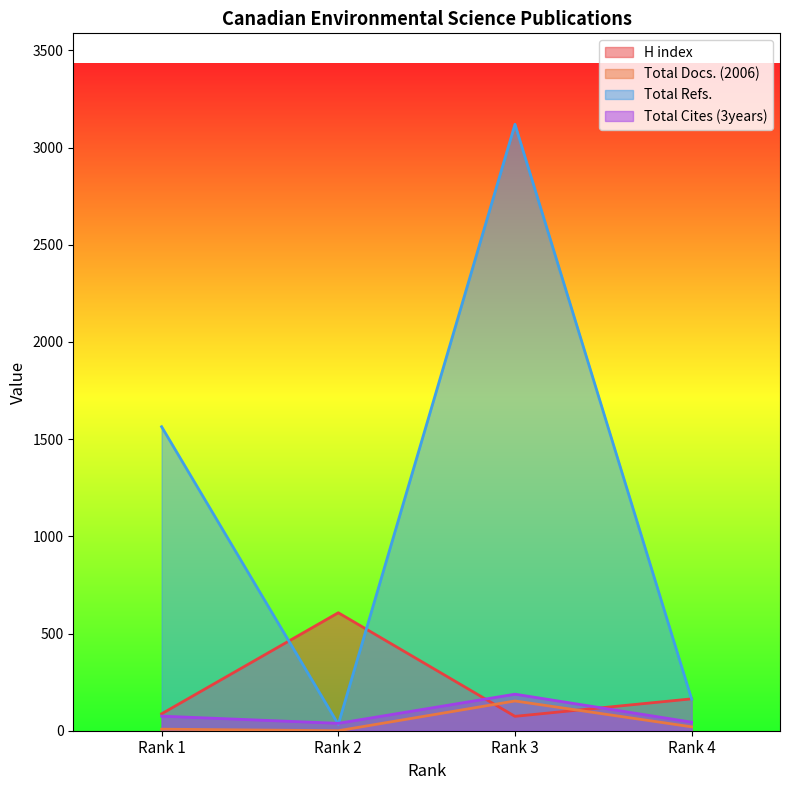

What is the sum of all Total Cites (3years) values?

345